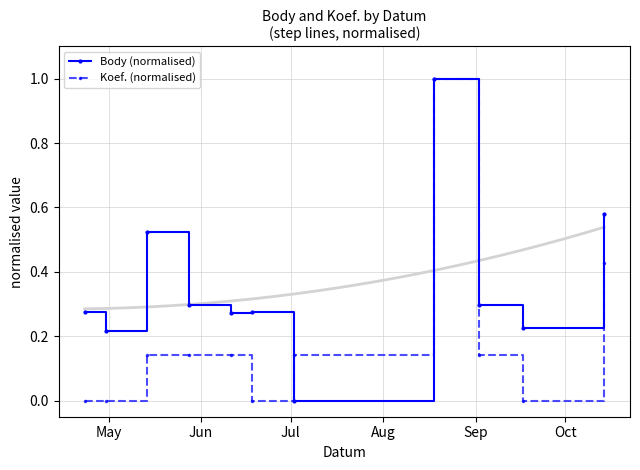

What is the average value of the Koef. (normalised) series?

0.2